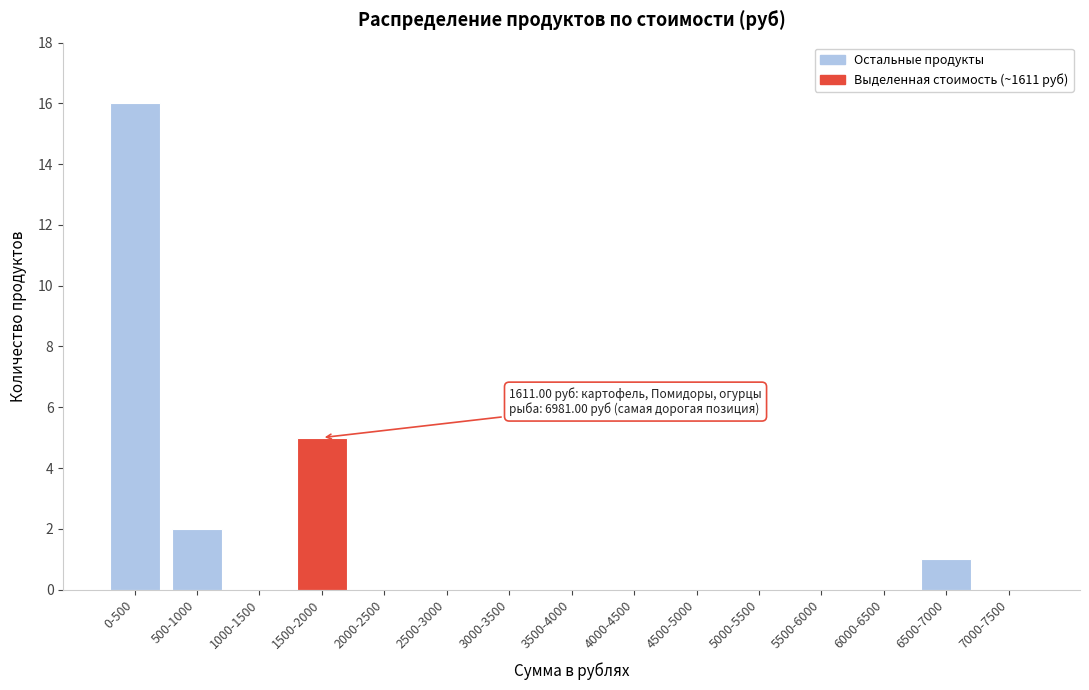

Reading left to right, list all the values displayed in this chart.

0-500=16	500-1000=2	1000-1500=0	1500-2000=5	2000-2500=0	2500-3000=0	3000-3500=0	3500-4000=0	4000-4500=0	4500-5000=0	5000-5500=0	5500-6000=0	6000-6500=0	6500-7000=1	7000-7500=0